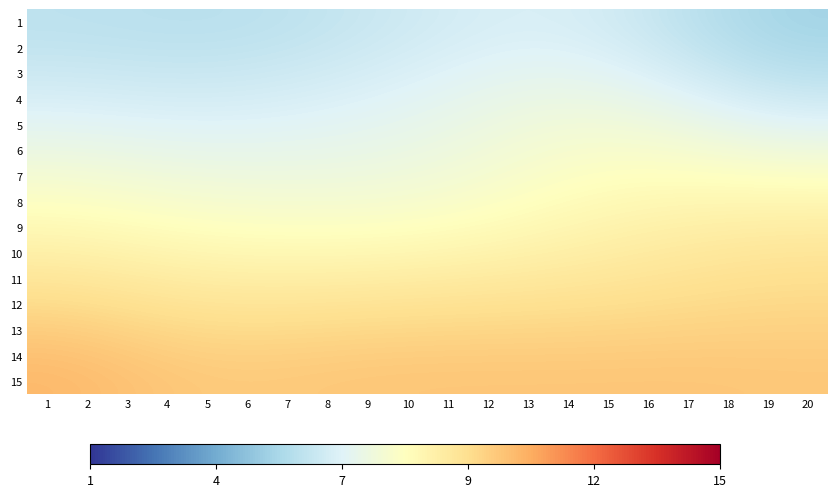

Rank the series at 16 from lowest to highest value.

1, 2, 3, 4, 5, 6, 7, 8, 9, 10, 11, 12, 13, 14, 15